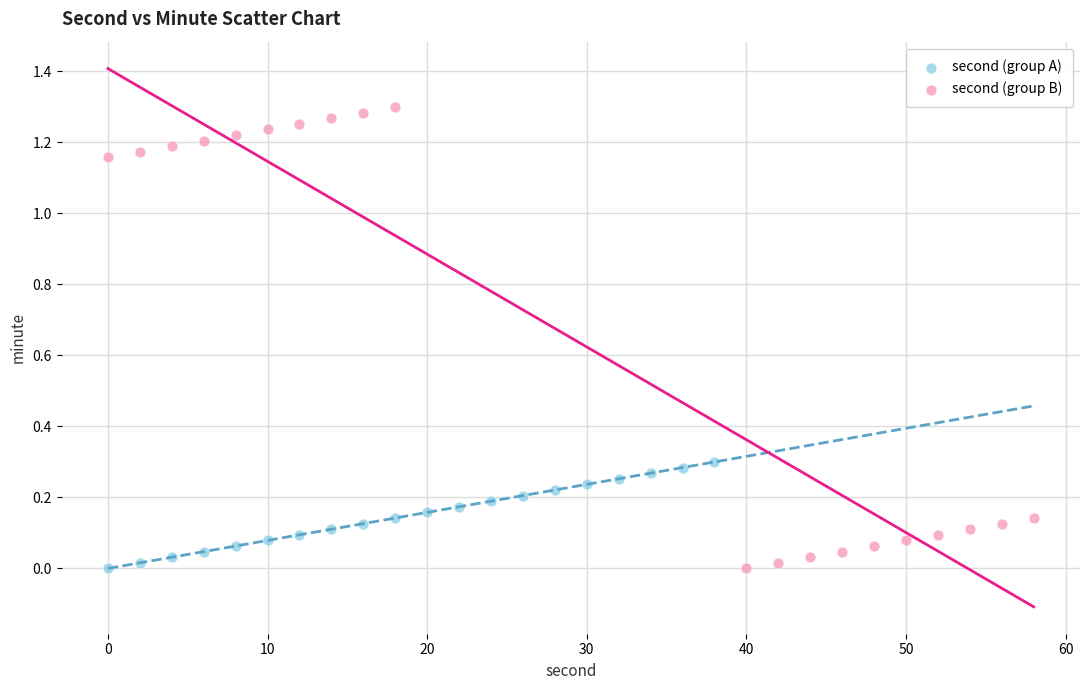

Which series contains the highest Y value?

second (group B)